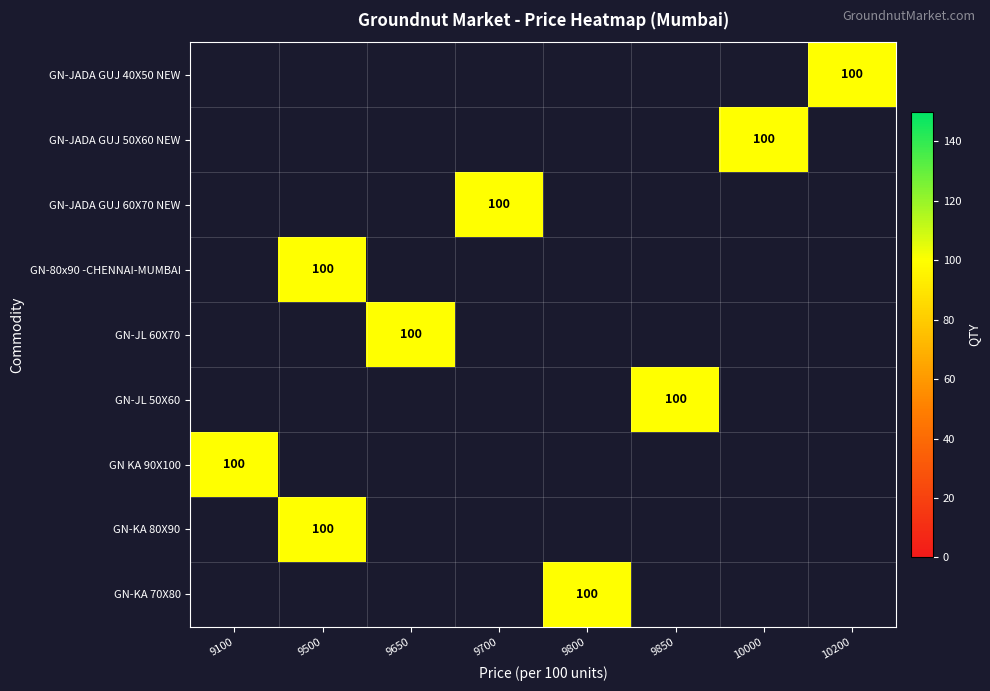

Count the number of categories in the chart.

8